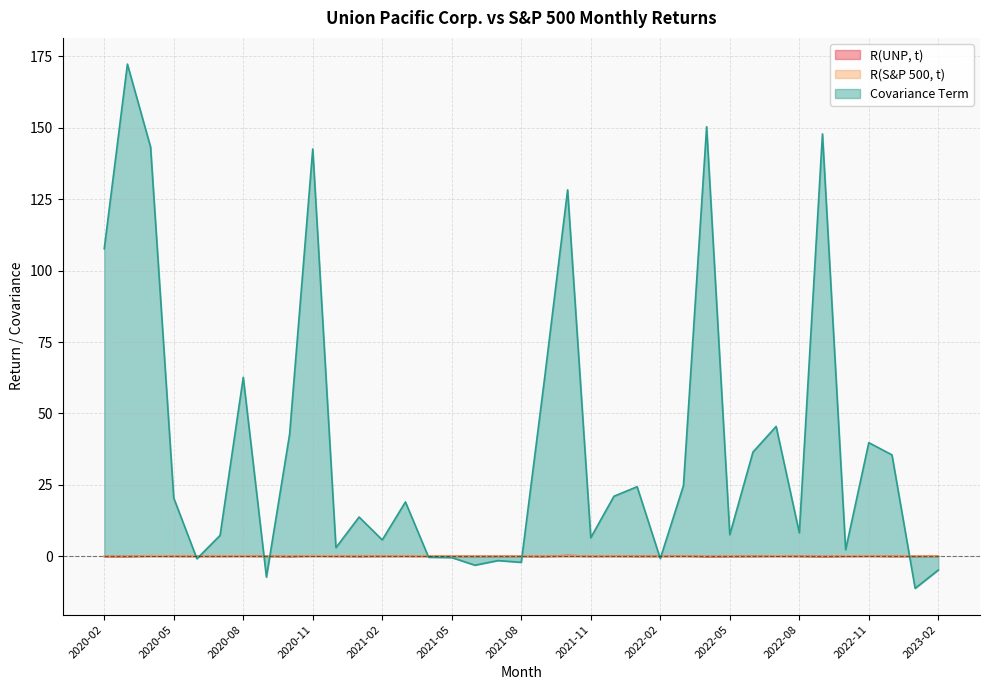

List the labels in order of Covariance Term value, largest first.

2020-03, 2022-04, 2022-09, 2020-04, 2020-11, 2021-10, 2020-02, 2020-08, 2021-09, 2022-07, 2020-10, 2022-11, 2022-06, 2022-12, 2022-03, 2022-01, 2021-12, 2020-05, 2021-03, 2021-01, 2022-08, 2022-05, 2020-07, 2021-11, 2021-02, 2020-12, 2022-10, 2021-04, 2021-05, 2022-02, 2020-06, 2021-07, 2021-08, 2021-06, 2023-02, 2020-09, 2023-01